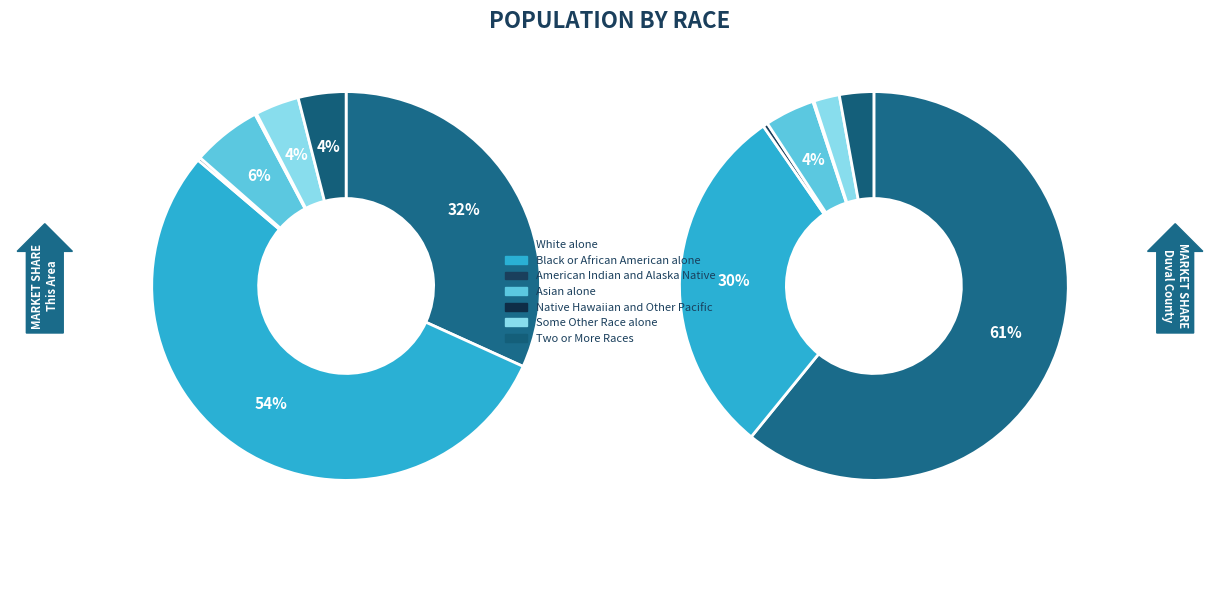

How many segments does this pie chart have?

7